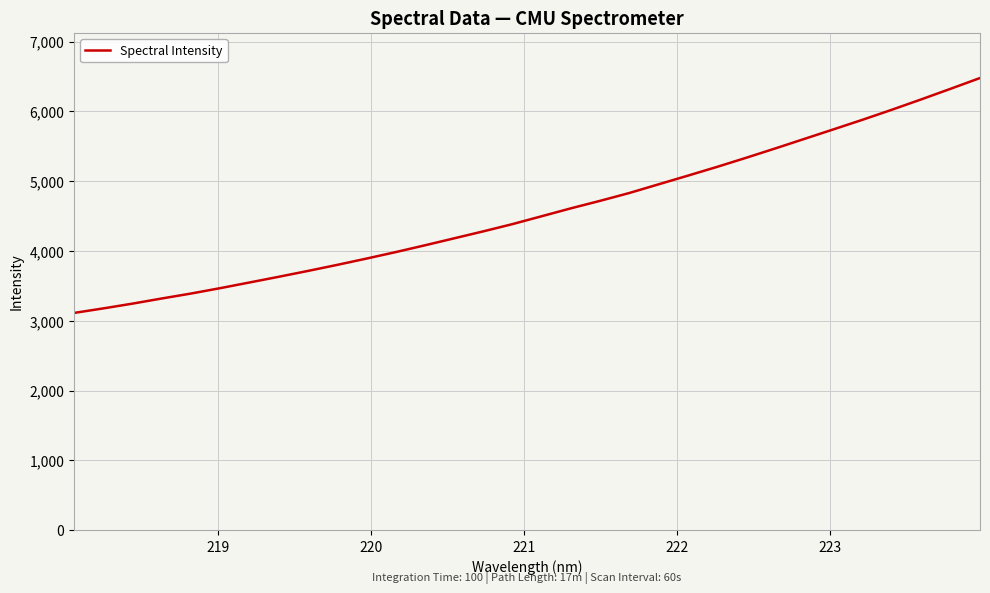

What is the greatest value displayed?

6477.4